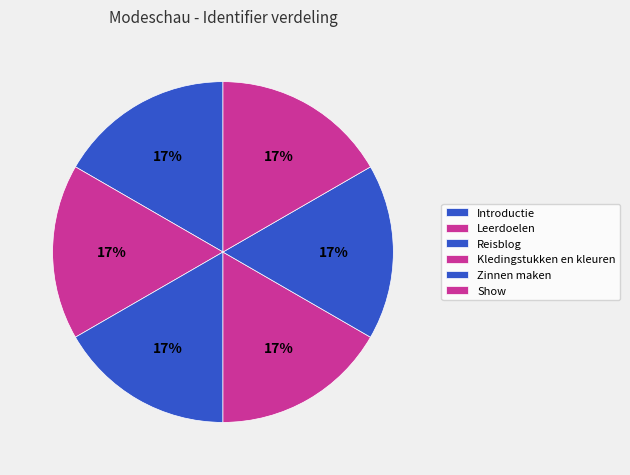

Count the number of slices in the pie.

6